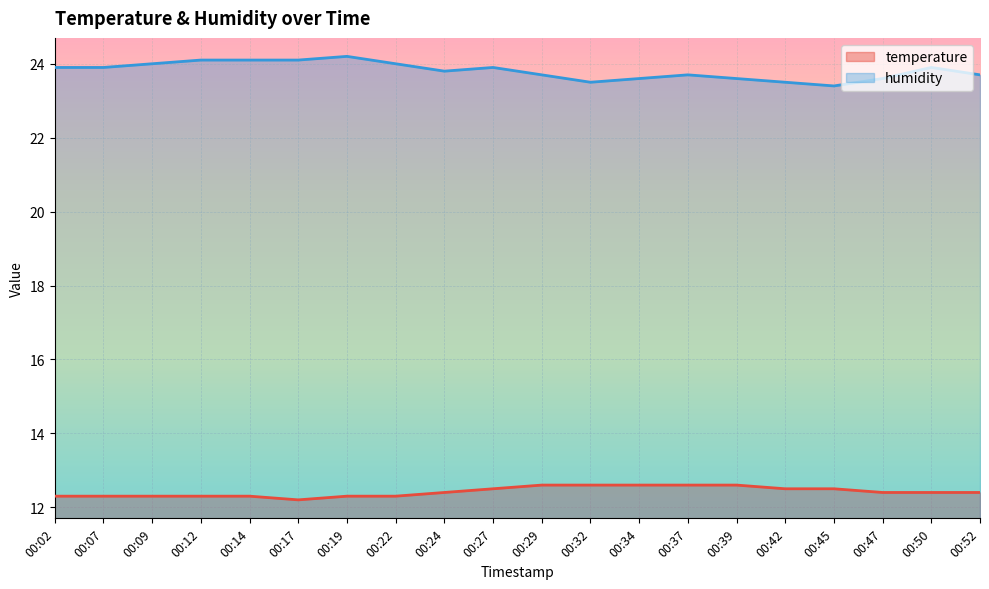

At which category is the sum across all series the highest?

00:19